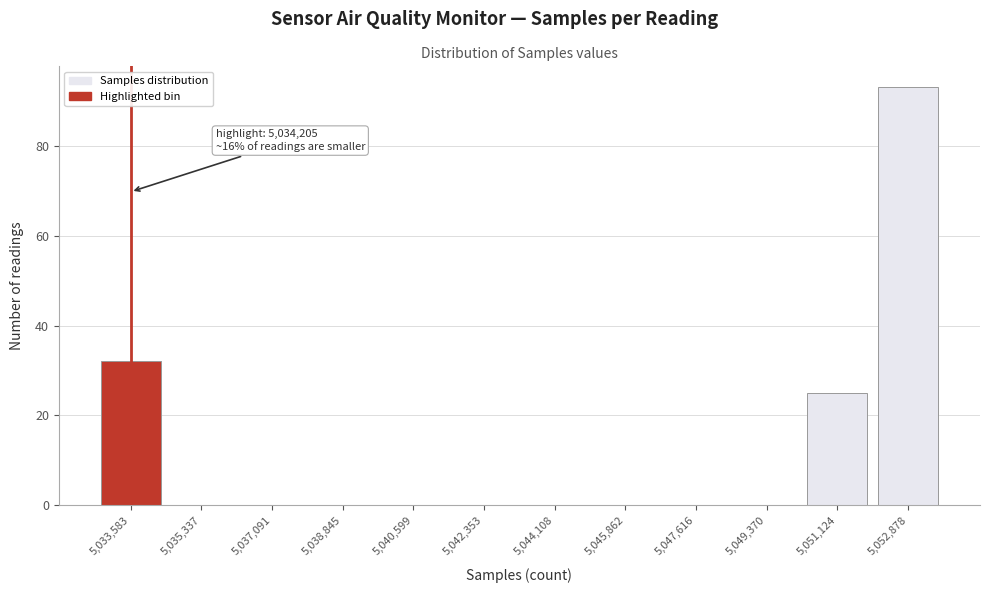

Reading left to right, extract all data points from this chart.

5,033,583=32	5,035,337=0	5,037,091=0	5,038,845=0	5,040,599=0	5,042,353=0	5,044,108=0	5,045,862=0	5,047,616=0	5,049,370=0	5,051,124=25	5,052,878=93